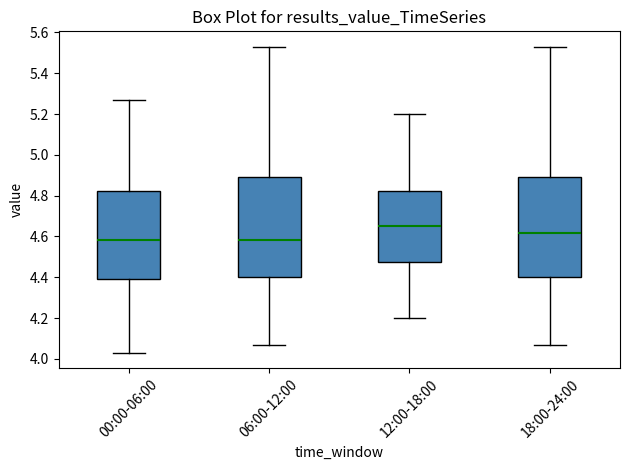

Where is the upper edge of the box for 06:00-12:00 on the y-axis? The values are not printed on the chart, so give them approximately, as read against the axis.

4.90